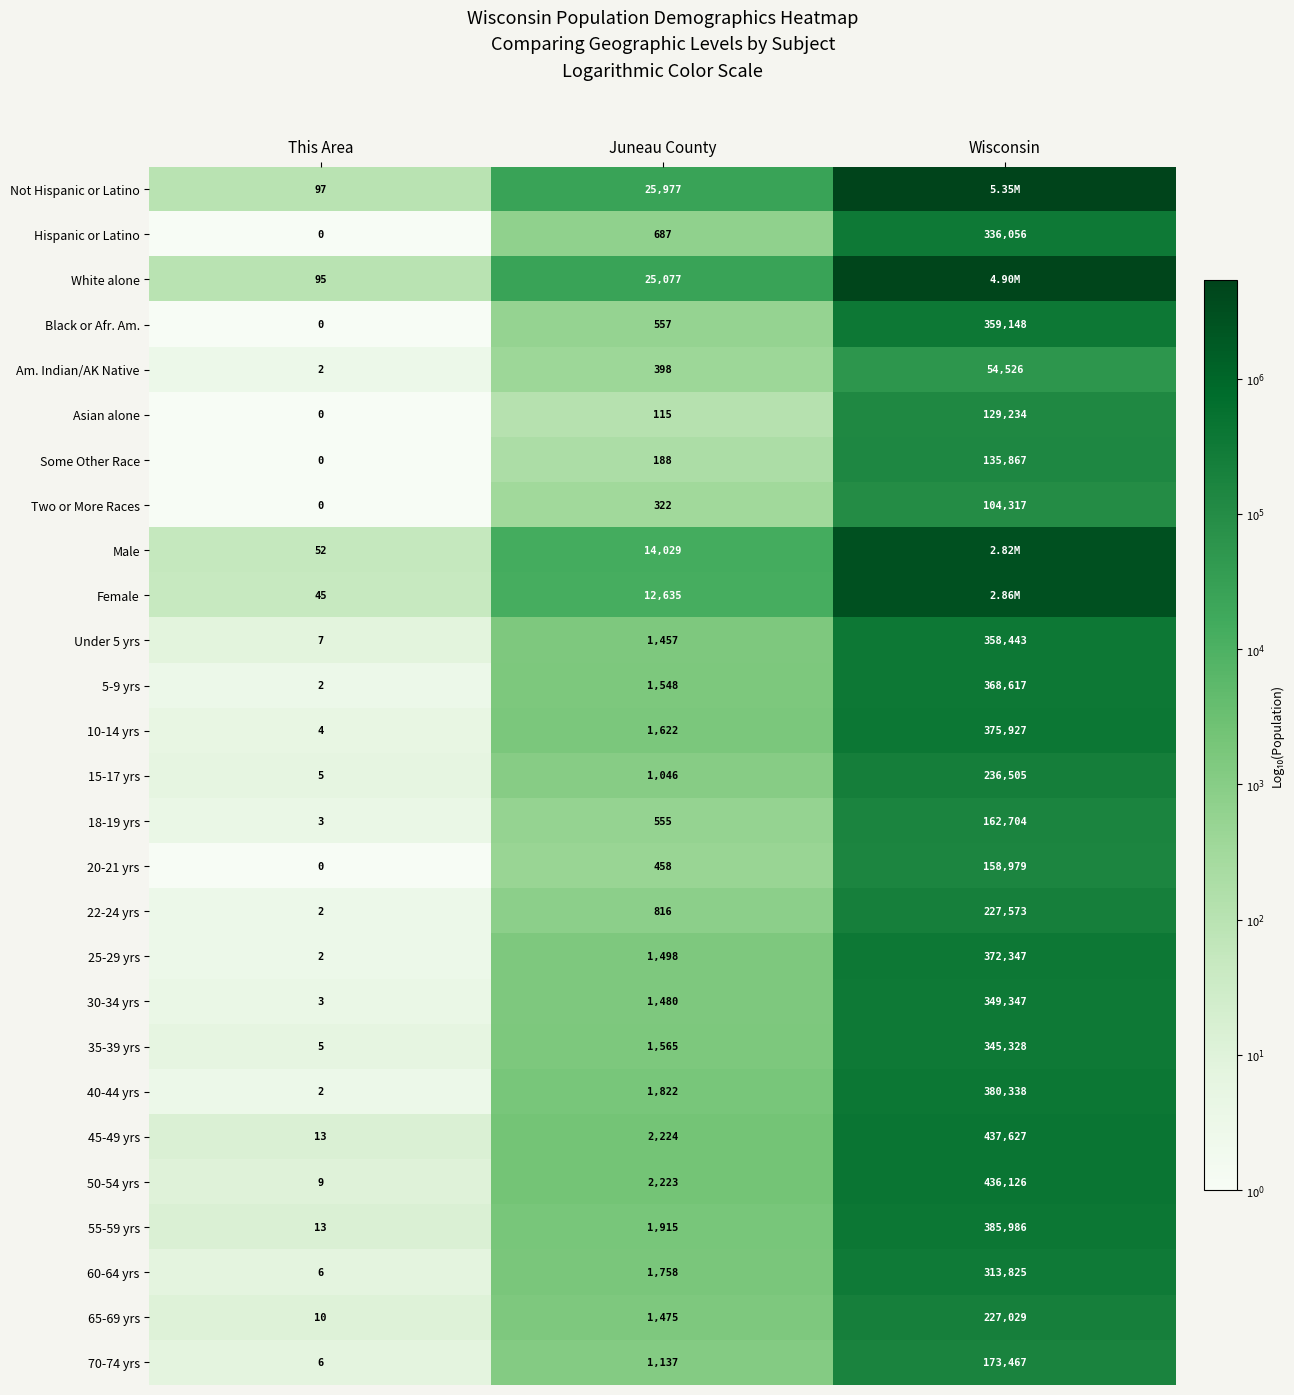

At which label does 45-49 yrs reach its minimum?

This Area